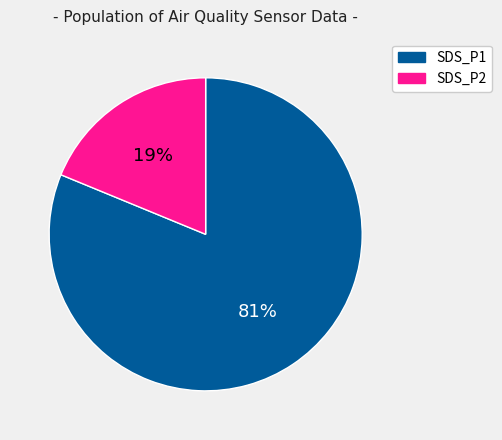

Combined, do SDS_P1 and SDS_P2 account for over 50%?

Yes